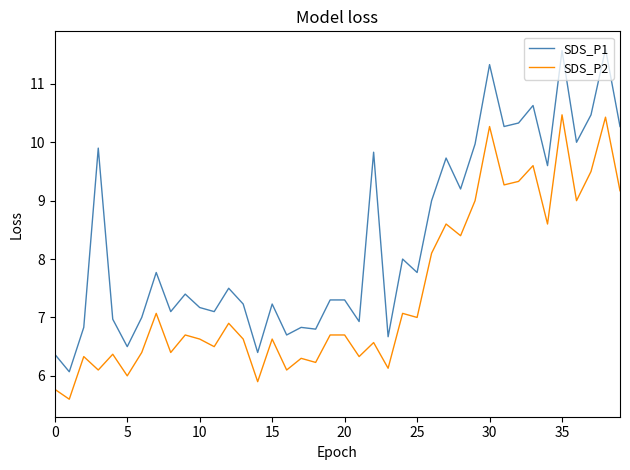

What is the minimum value for SDS_P1?

6.1